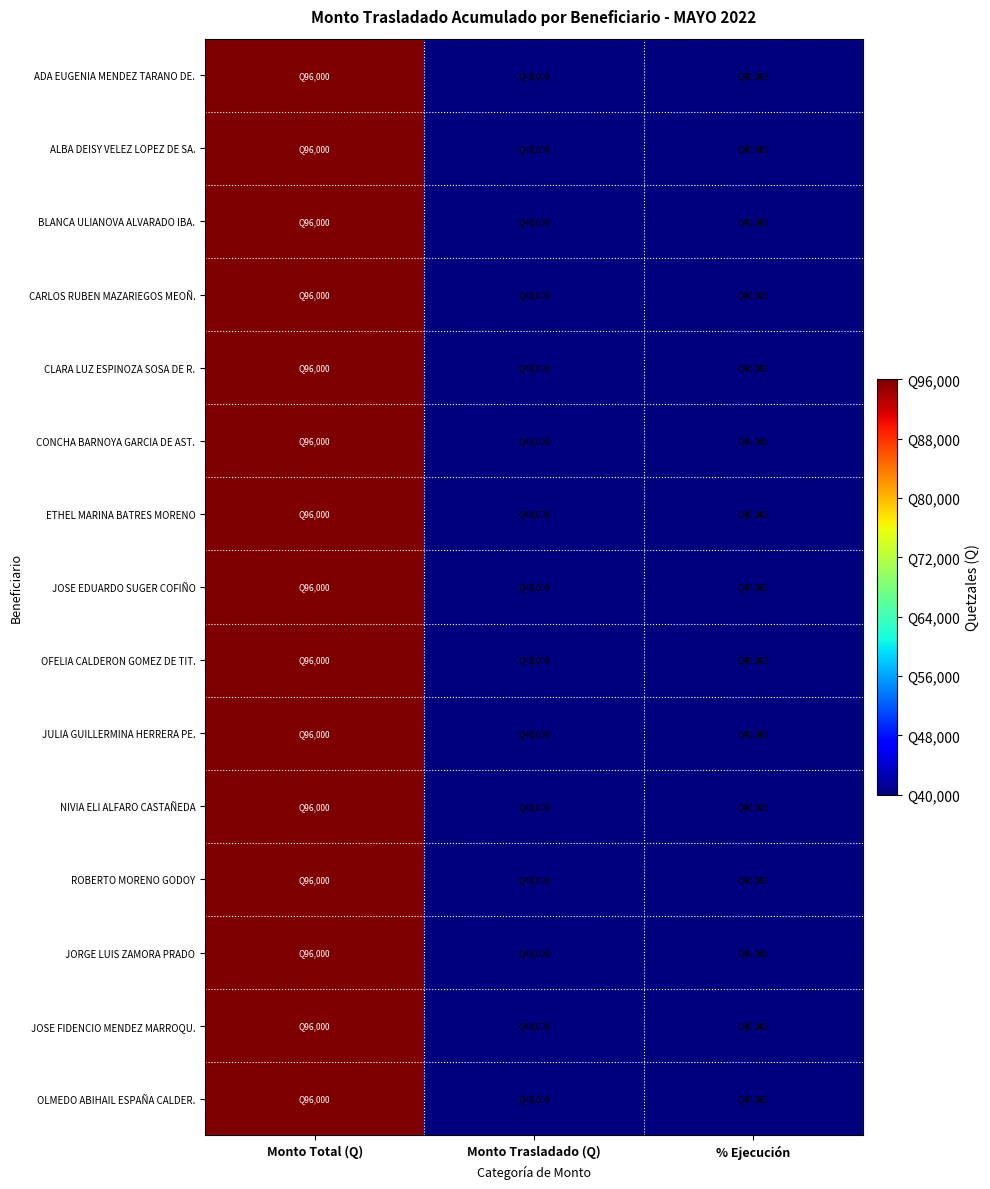

Between Monto Trasladado (Q) and Monto Total (Q), which is larger?

Monto Total (Q)